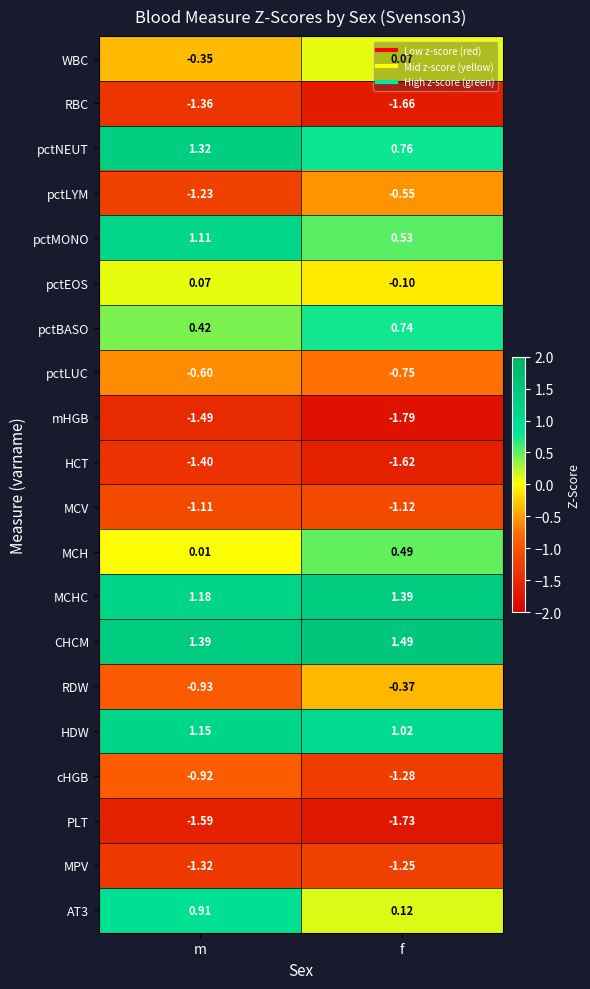

How many distinct data groups are displayed?

20